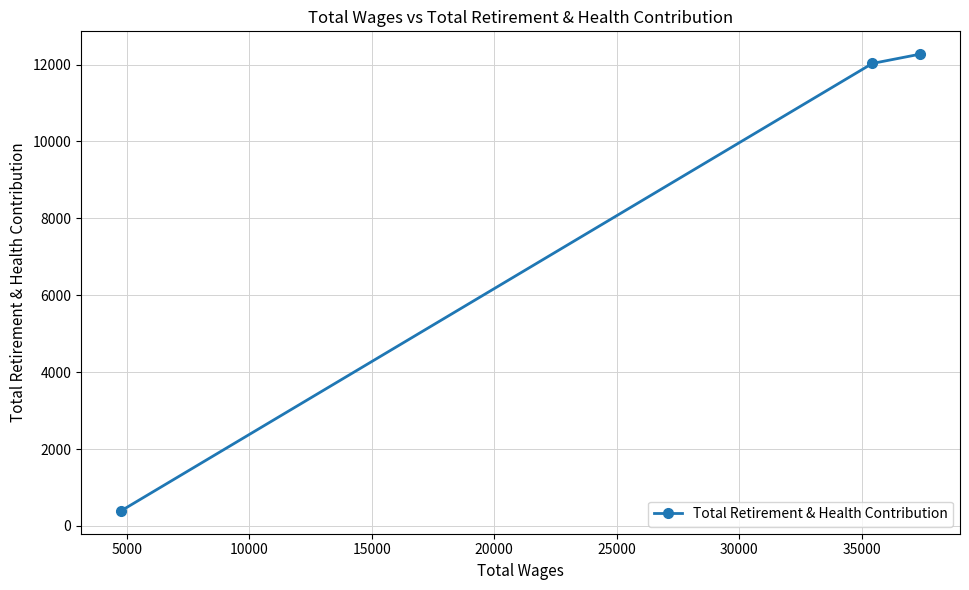

What is the value of the 3rd point from the left?

12271